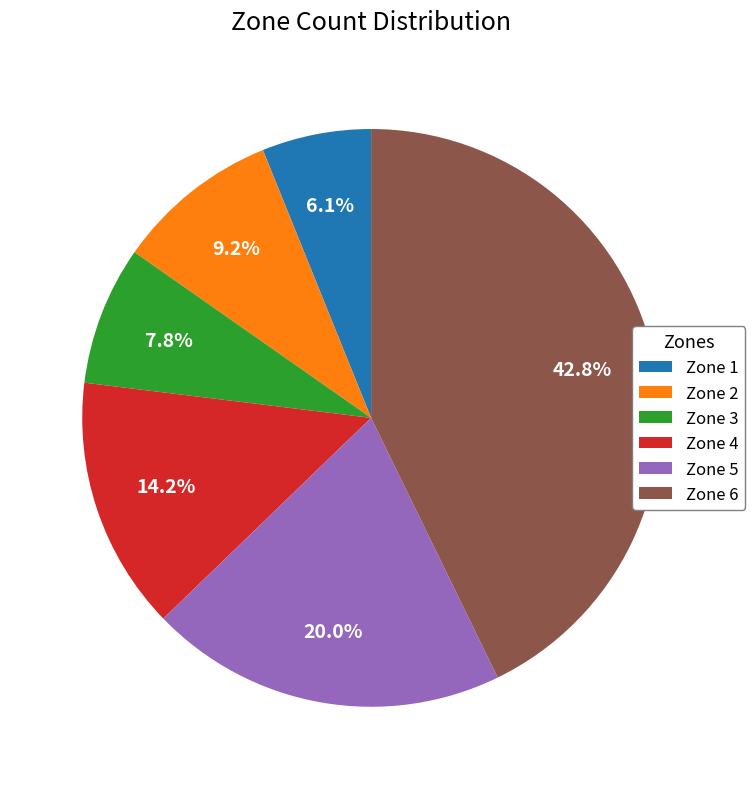

To the nearest percent, what is the difference between the largest and smallest slice percentages?

37%